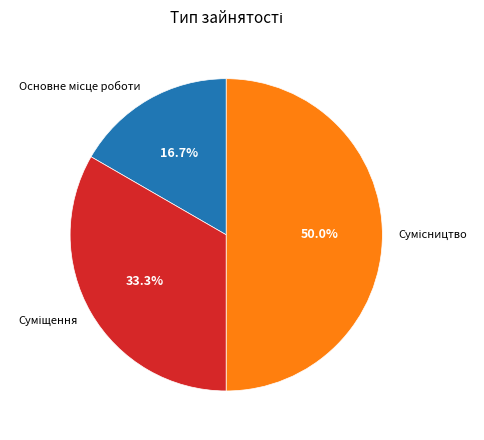

Count the number of slices in the pie.

3